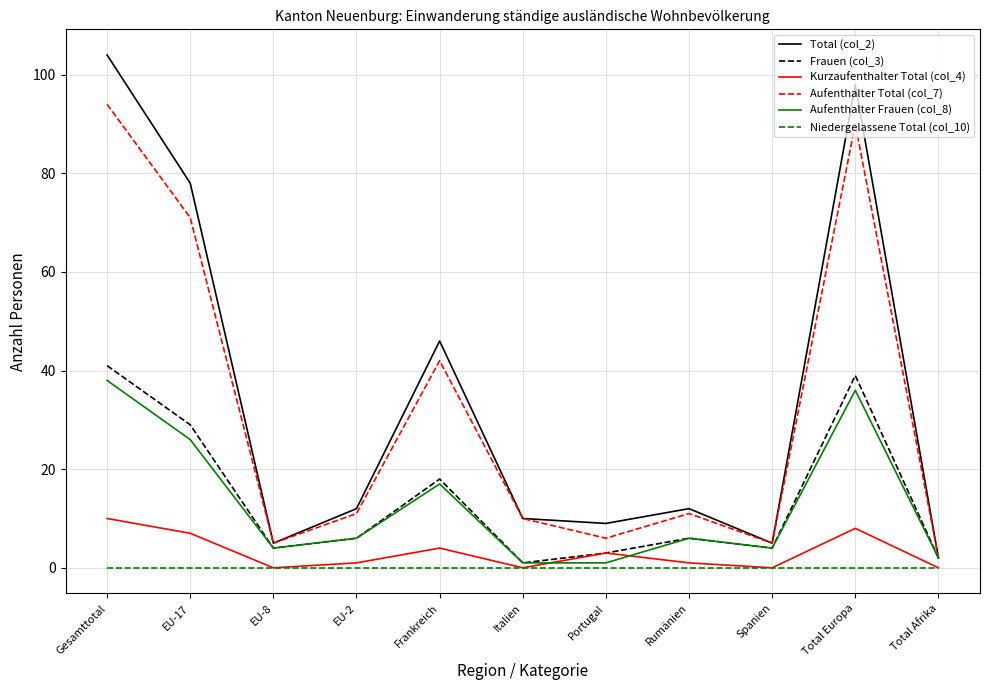

What position from the right is Spanien?

3